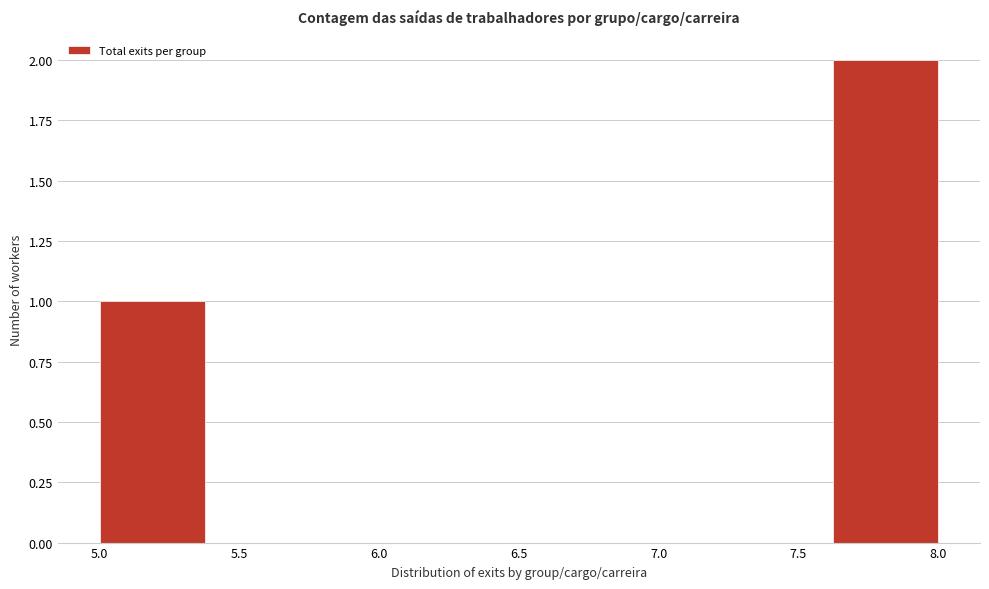

Reading left to right, list every bar in this chart as the range it spans on the x-axis followed by its height. Neither the bar edges nor the heights are printed on the chart, so give them approximately, as read against the axes.

5.000 to 5.375: 1
5.375 to 5.750: 0
5.750 to 6.125: 0
6.125 to 6.500: 0
6.500 to 6.875: 0
6.875 to 7.250: 0
7.250 to 7.625: 0
7.625 to 8.000: 2